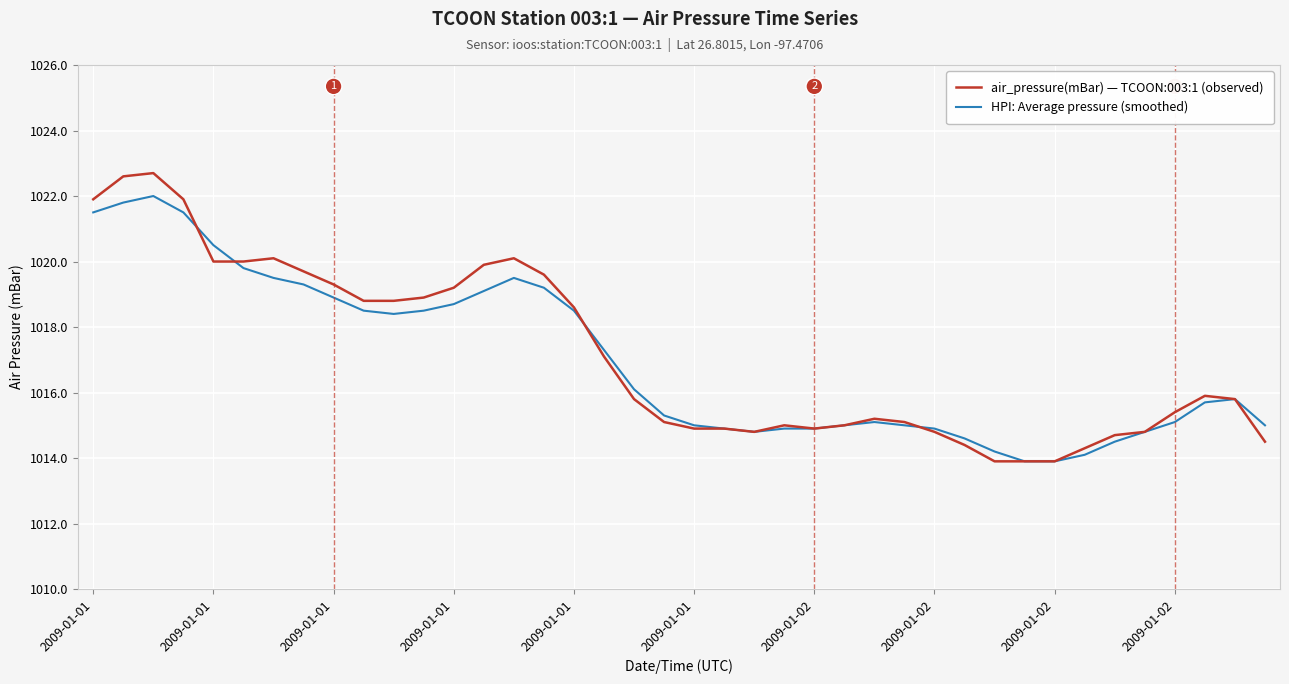

What are all the series names shown in the legend?

air_pressure(mBar) — TCOON:003:1 (observed), HPI: Average pressure (smoothed)